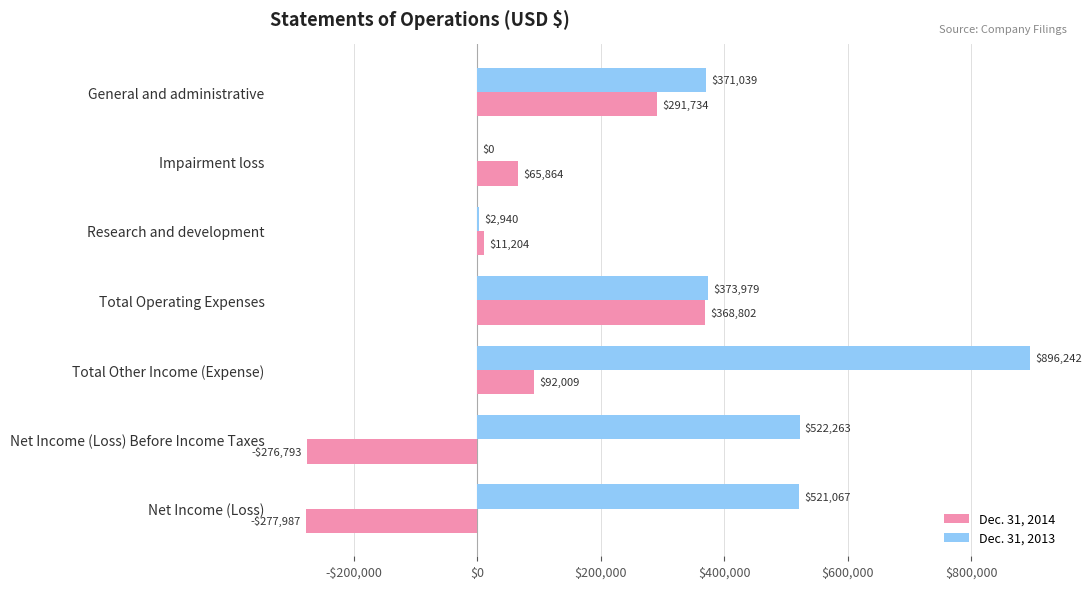

Where is Dec. 31, 2013 nearest to the value 448121?

Net Income (Loss)